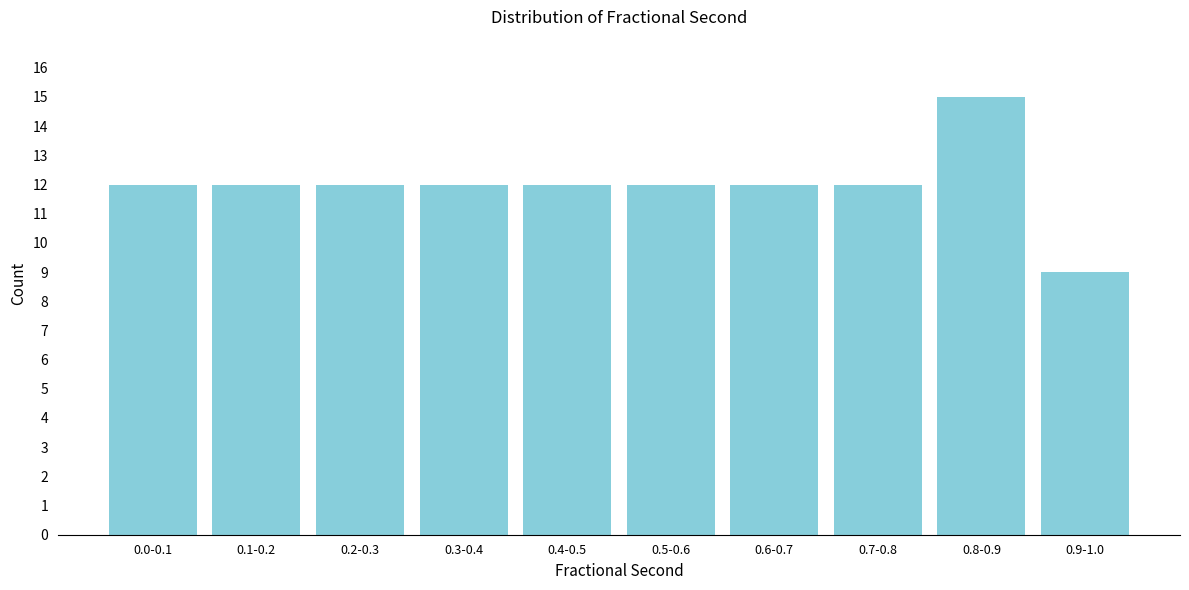

Reading right to left, what are all the values shown in this chart?

9	15	12	12	12	12	12	12	12	12